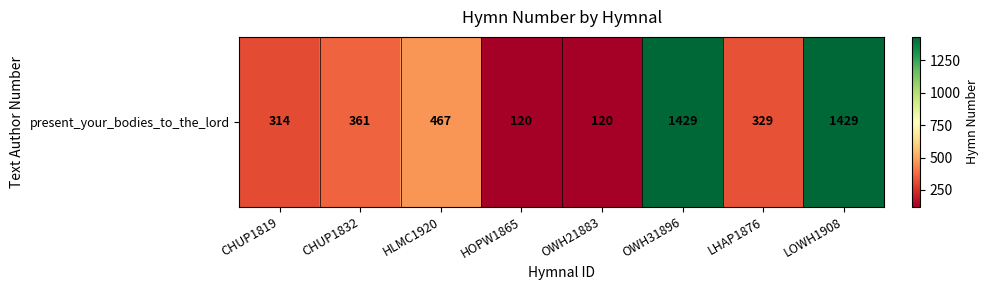

What is the average value?

571